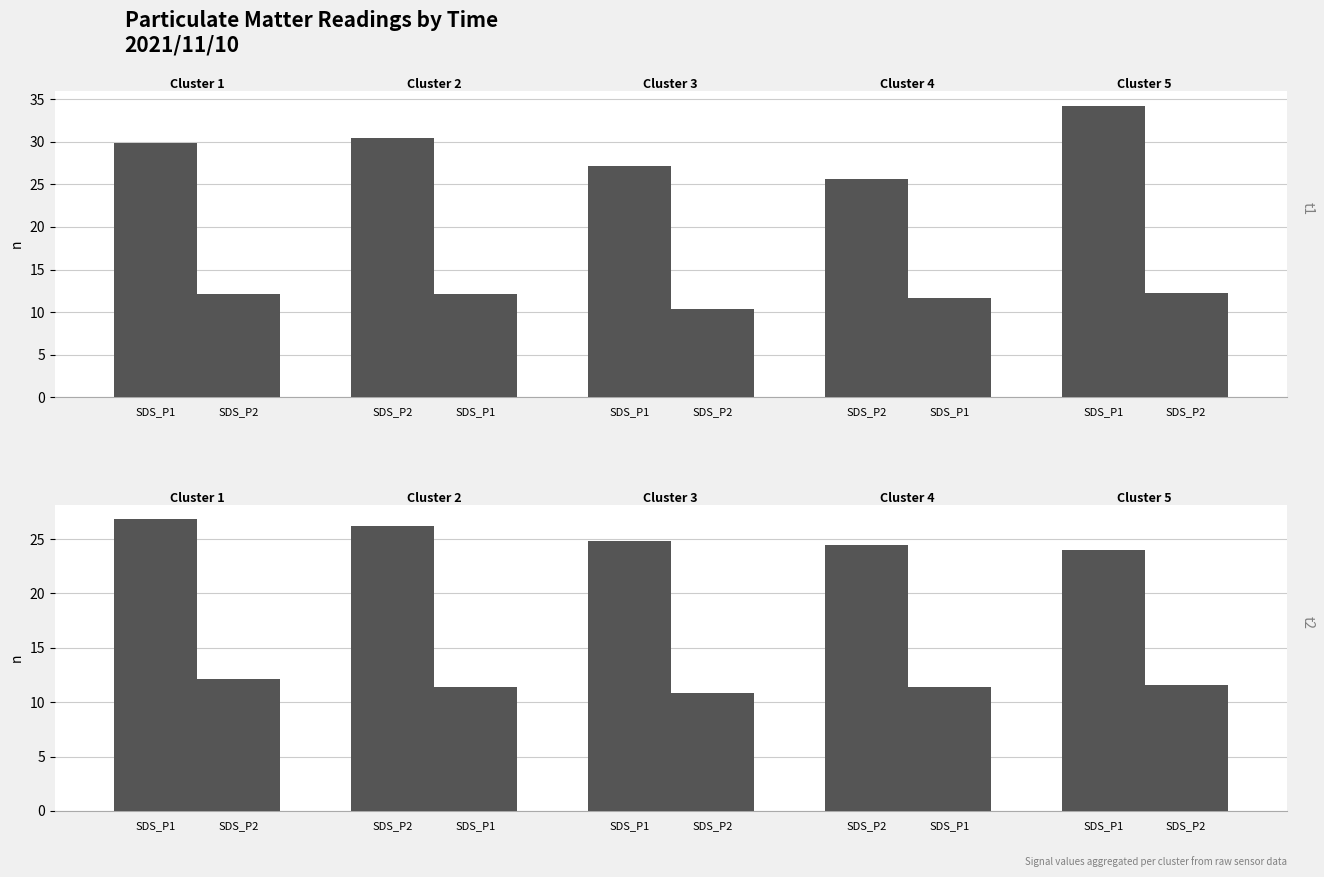

What is the average value of the SDS_P2 series?

11.5